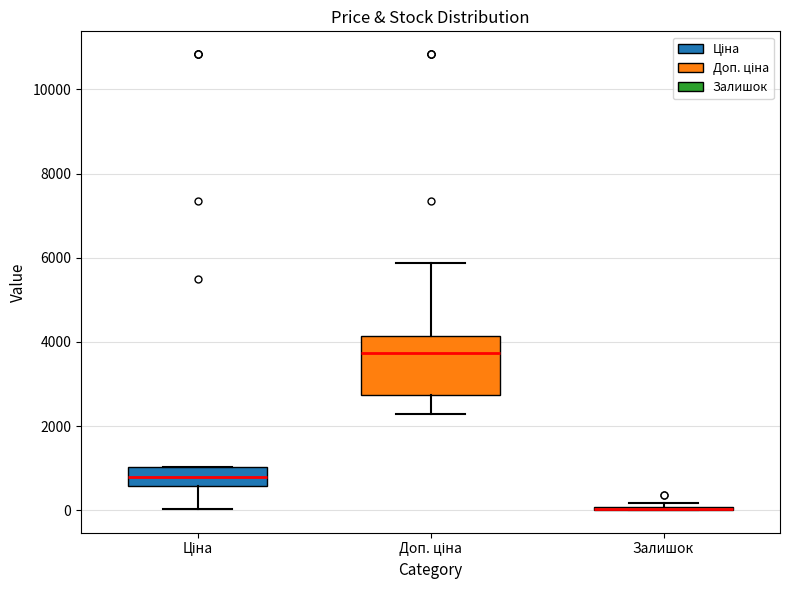

Which box is the tallest, from its lower edge to its upper edge?

Доп. ціна